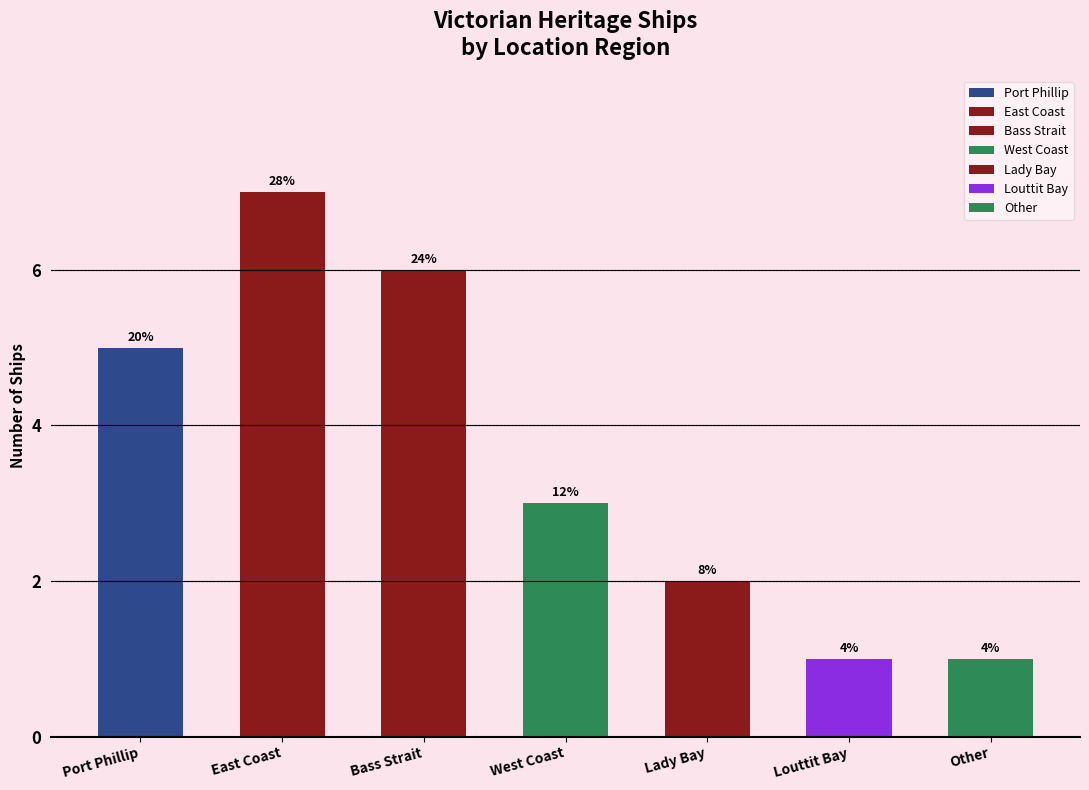

List the labels in order of value, largest first.

East Coast, Bass Strait, Port Phillip, West Coast, Lady Bay, Louttit Bay, Other